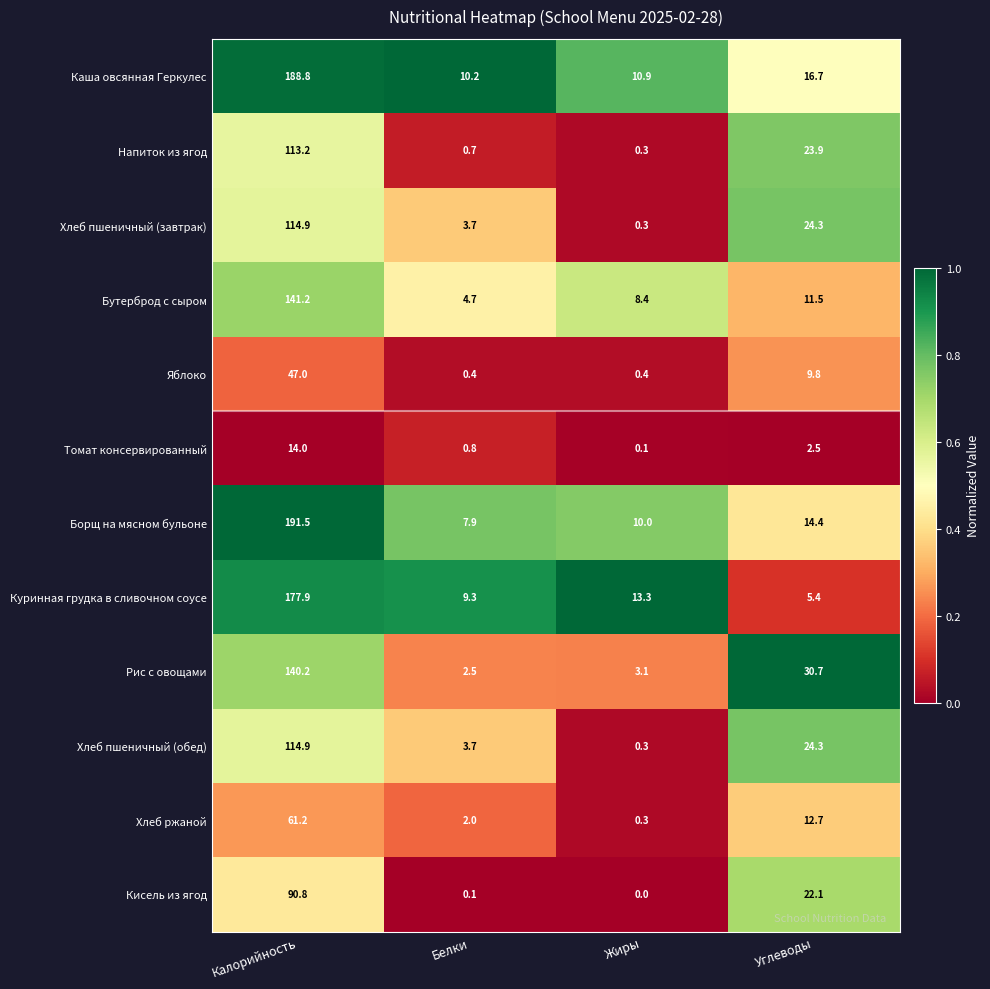

Which series has the largest total across all categories?

Каша овсянная Геркулес